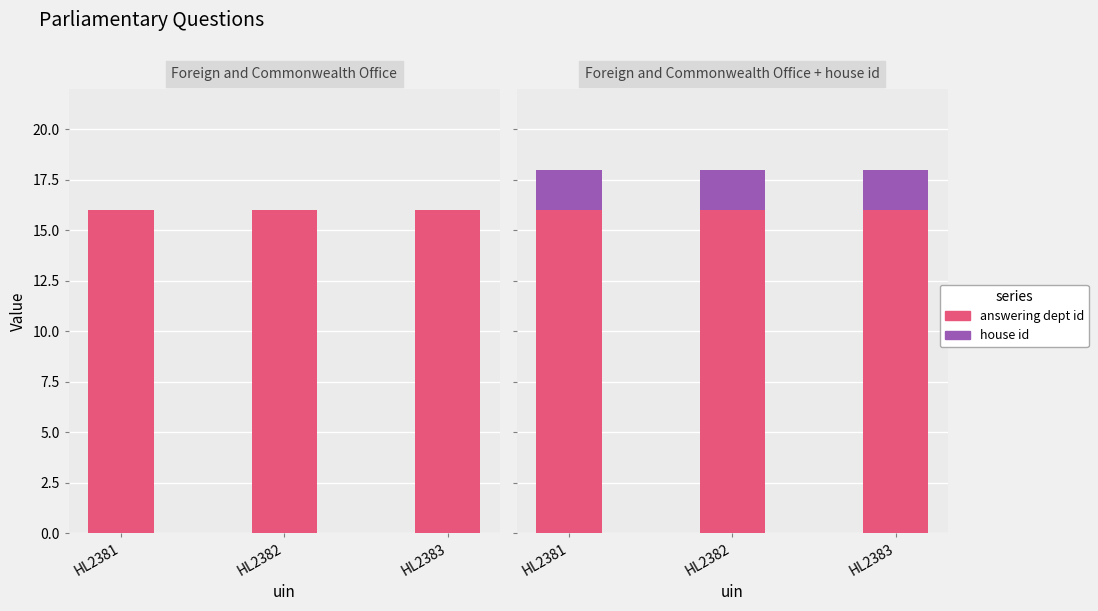

What are all the series names shown in the legend?

answering dept id, house id